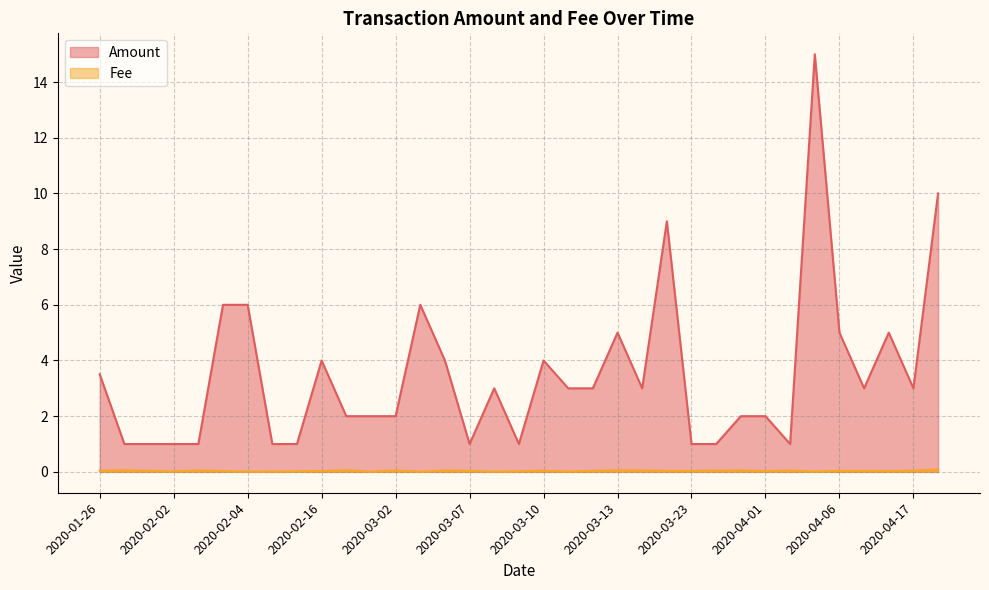

How many values in the Amount series are below 3?

16